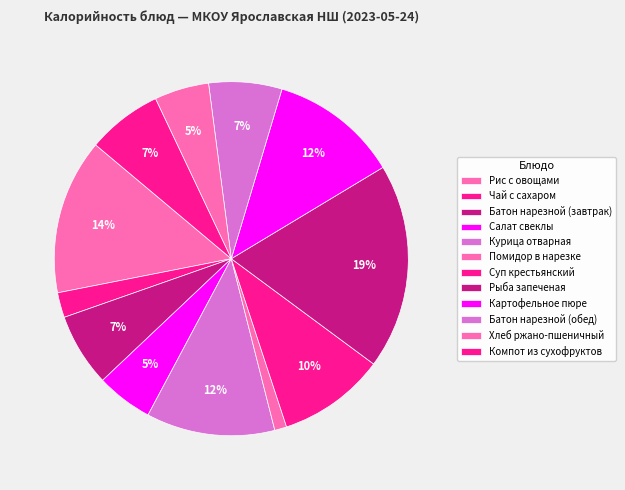

Is there any slice that represents more than half of the pie?

No